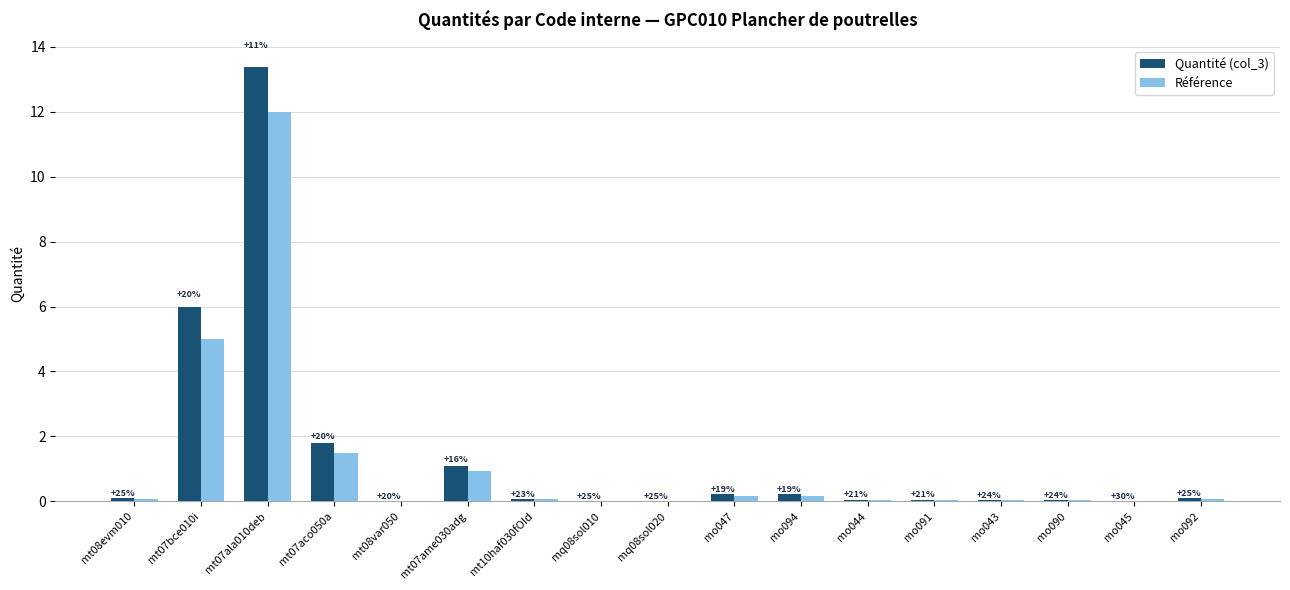

What is the label of the 9th bar from the left?

mq08sol020